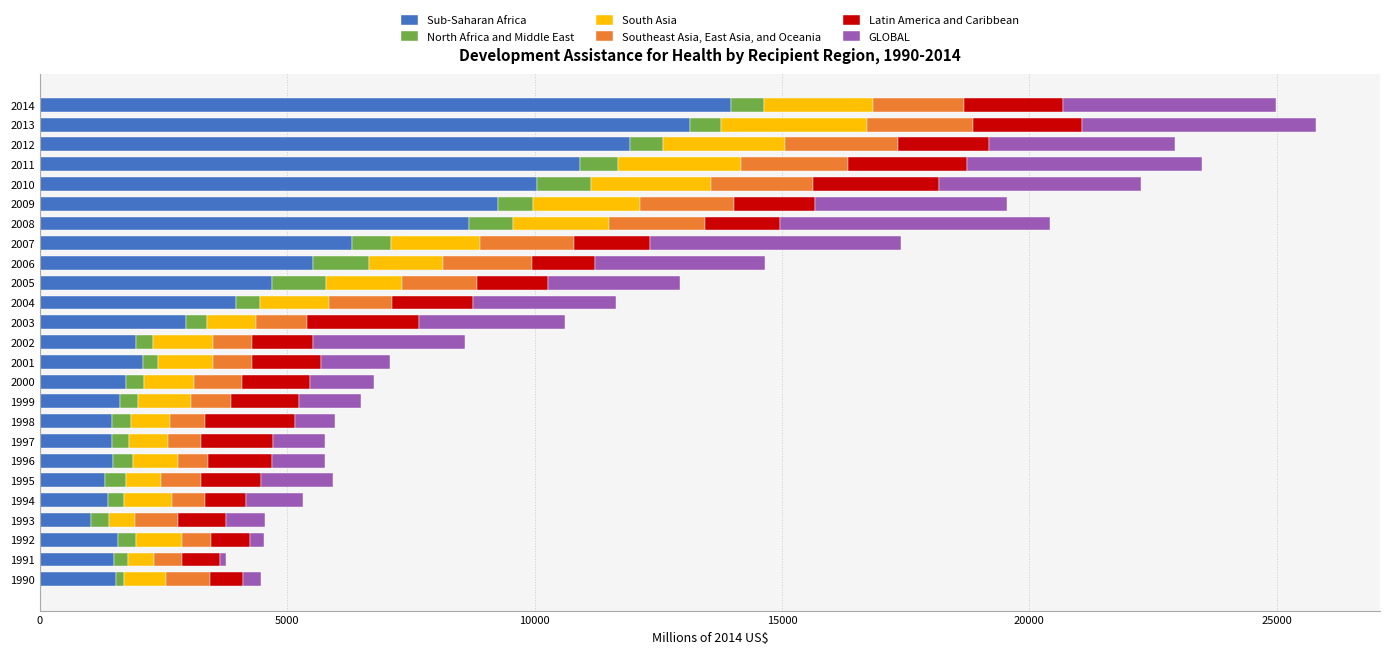

What is the minimum value for Sub-Saharan Africa?

1040.6